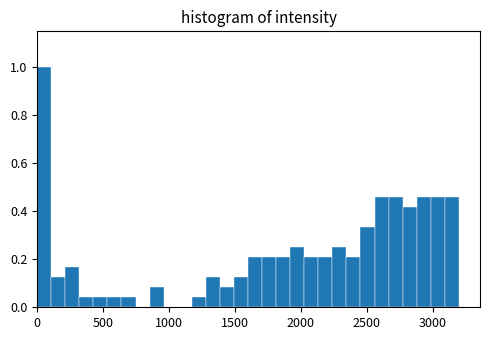

Around what value on the x-axis is the tallest bar? Give the approximate position of its centre, as read against the axis.

50